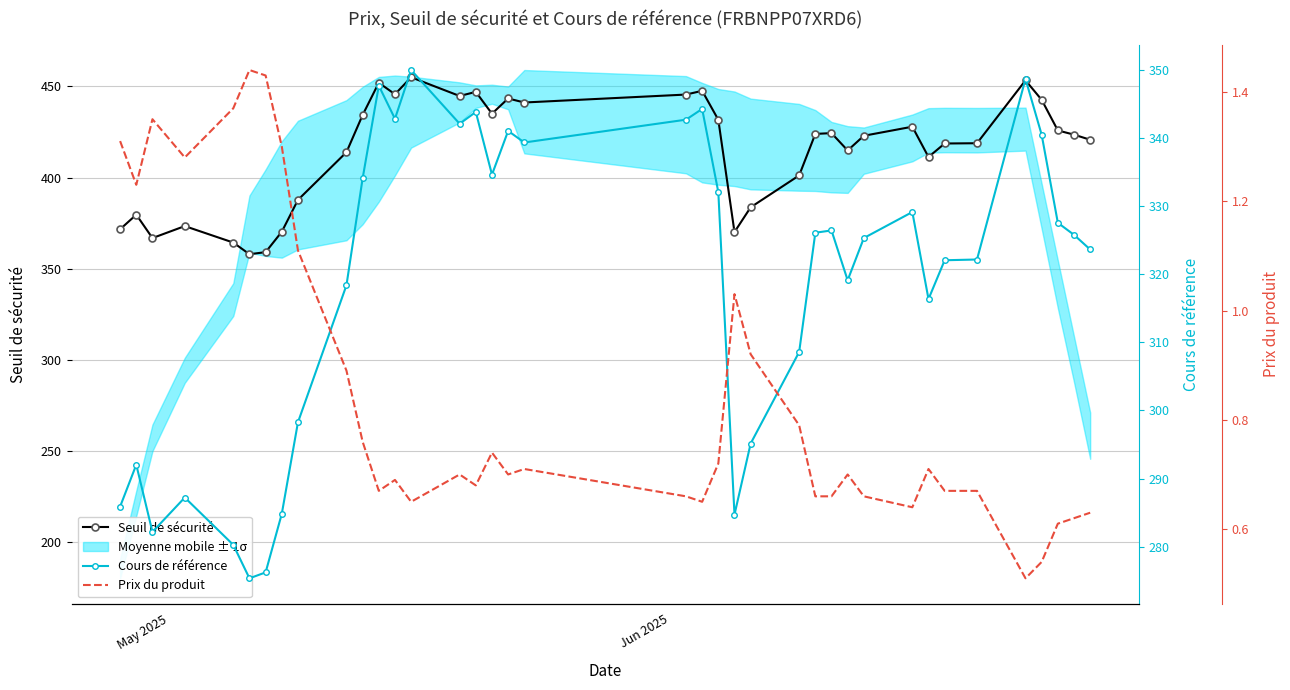

Which series has the widest spread of values?

Seuil de sécurité